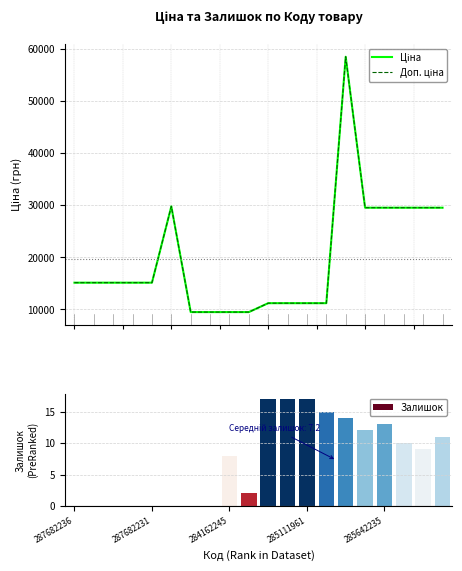

At 13, list the series in order from smallest to largest.

Залишок, Ціна, Доп. ціна